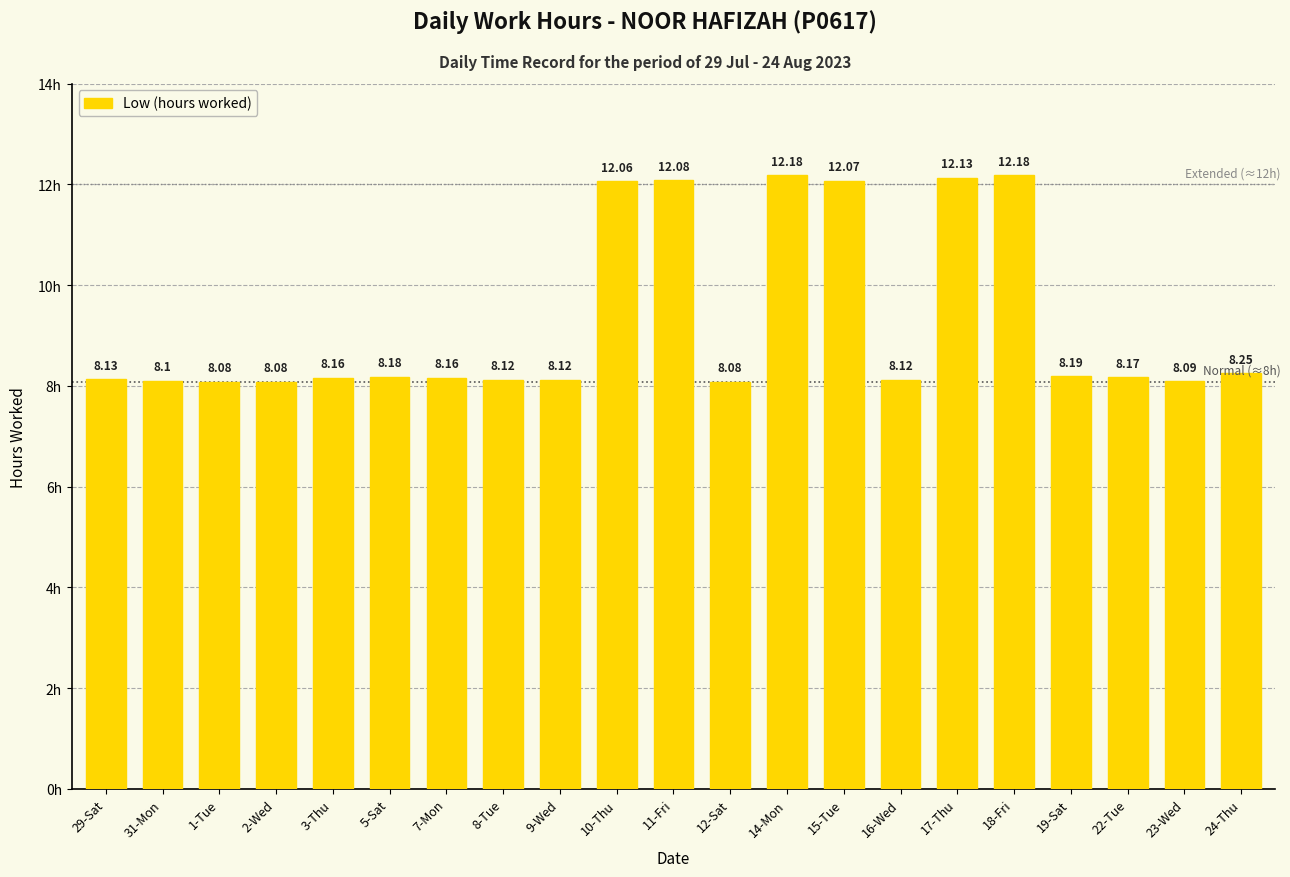

Which has a higher value, 9-Wed or 23-Wed?

9-Wed